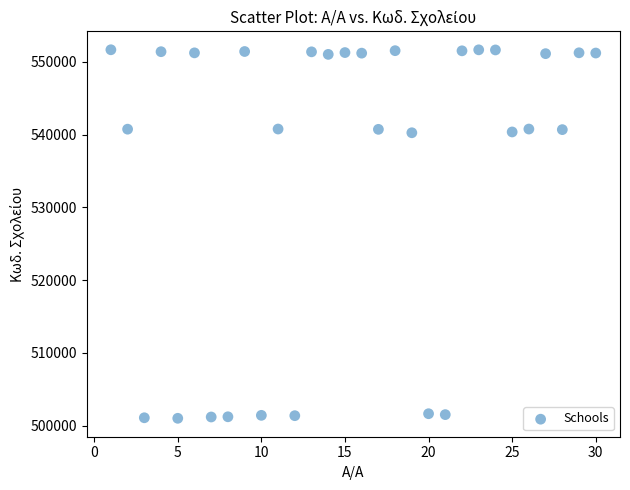

What is the range of Y values (max minus min)?

50645